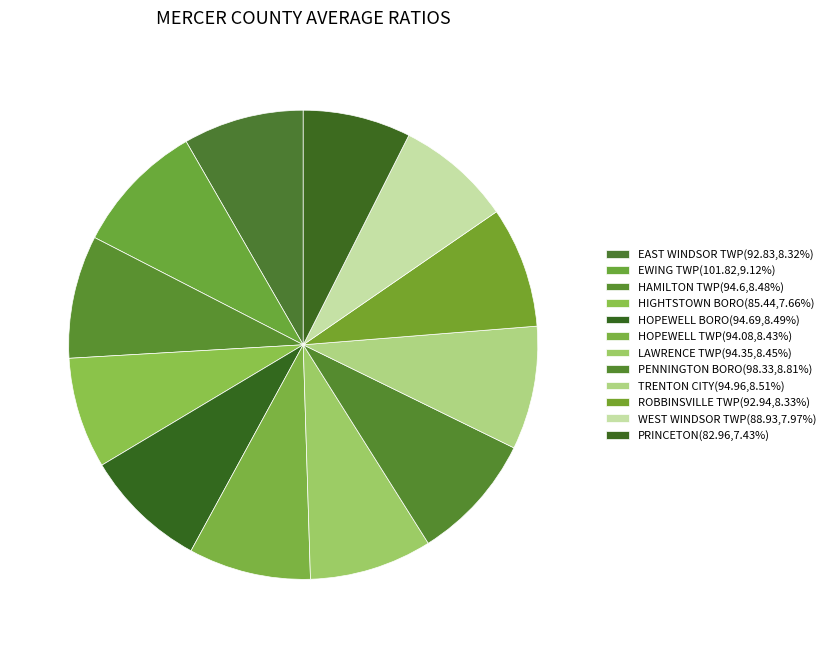

Between ROBBINSVILLE TWP and TRENTON CITY, which is larger?

TRENTON CITY